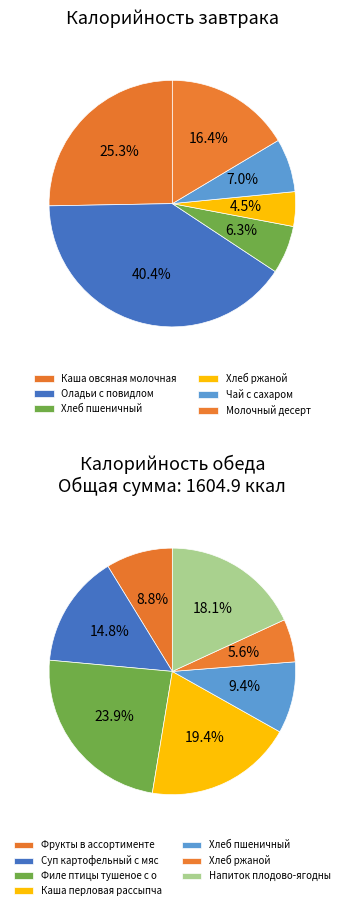

Between Оладьи с повидлом and Чай с сахаром, which is larger?

Оладьи с повидлом